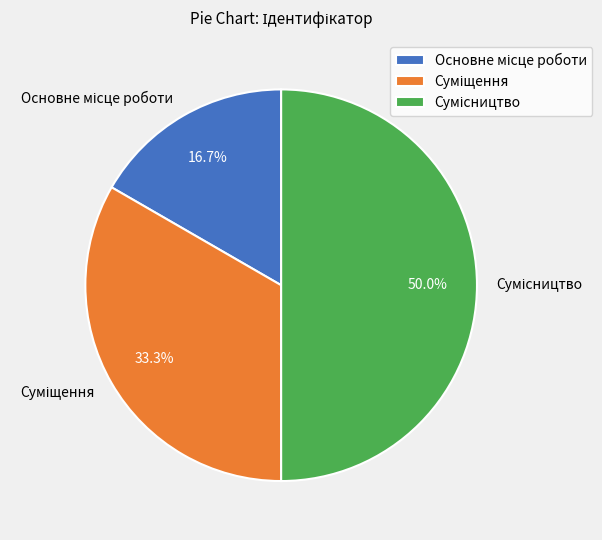

To the nearest percent, what is the difference between the largest and smallest slice percentages?

33%